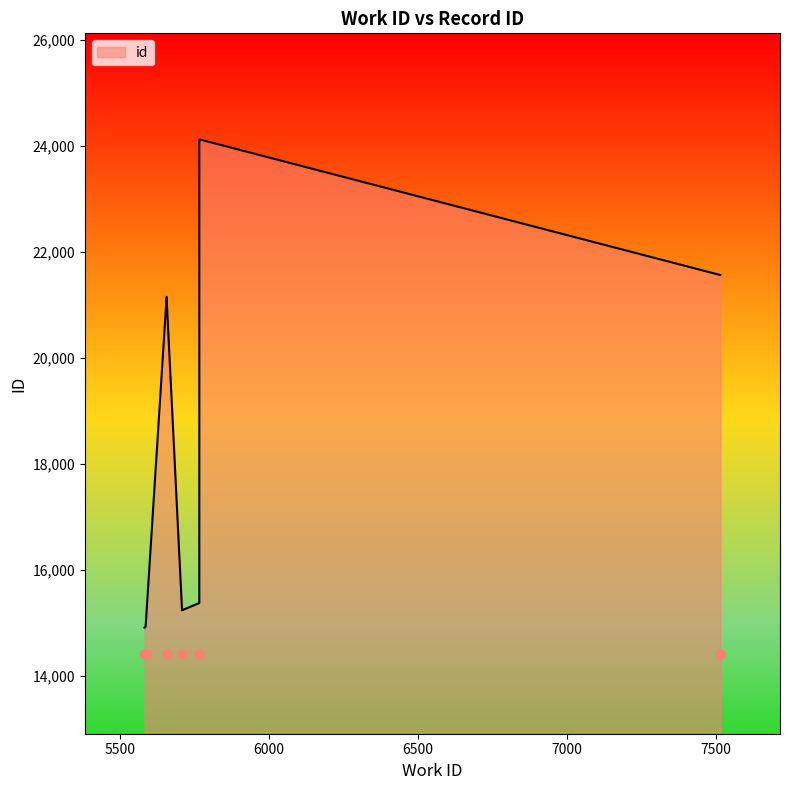

What is the change in value from 5587 to 5767?

+437